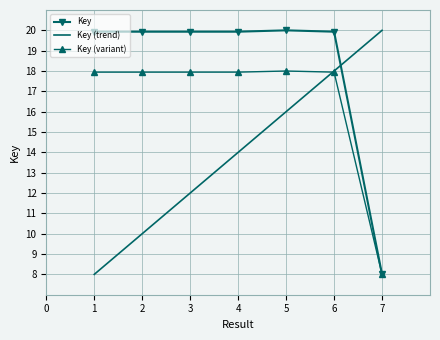

The Key series shows 6.6 at 5. True or false?

False